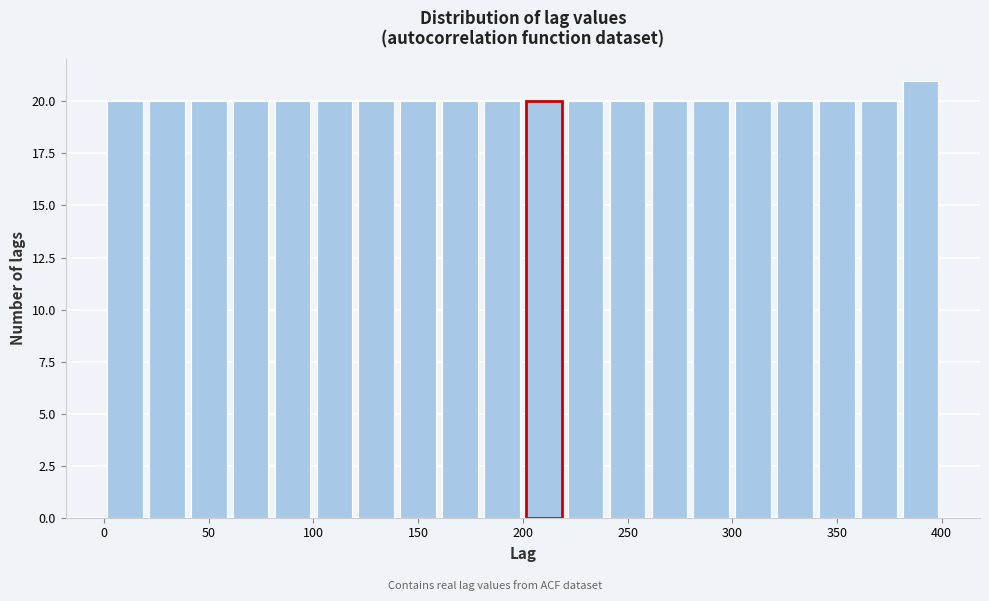

Which range on the x-axis has the tallest bar?

380 to 400